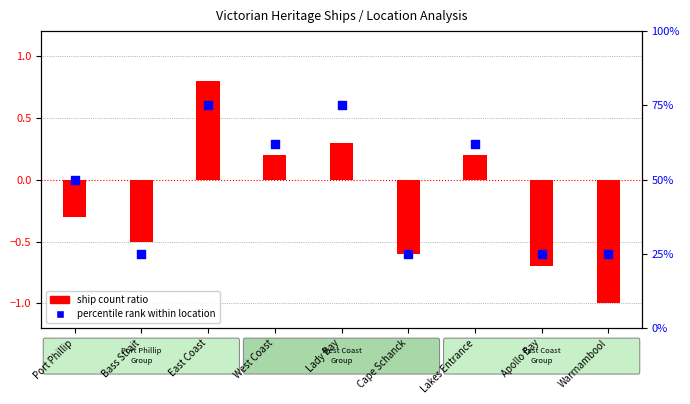

What are all the series names shown in the legend?

ship count ratio, percentile rank within location